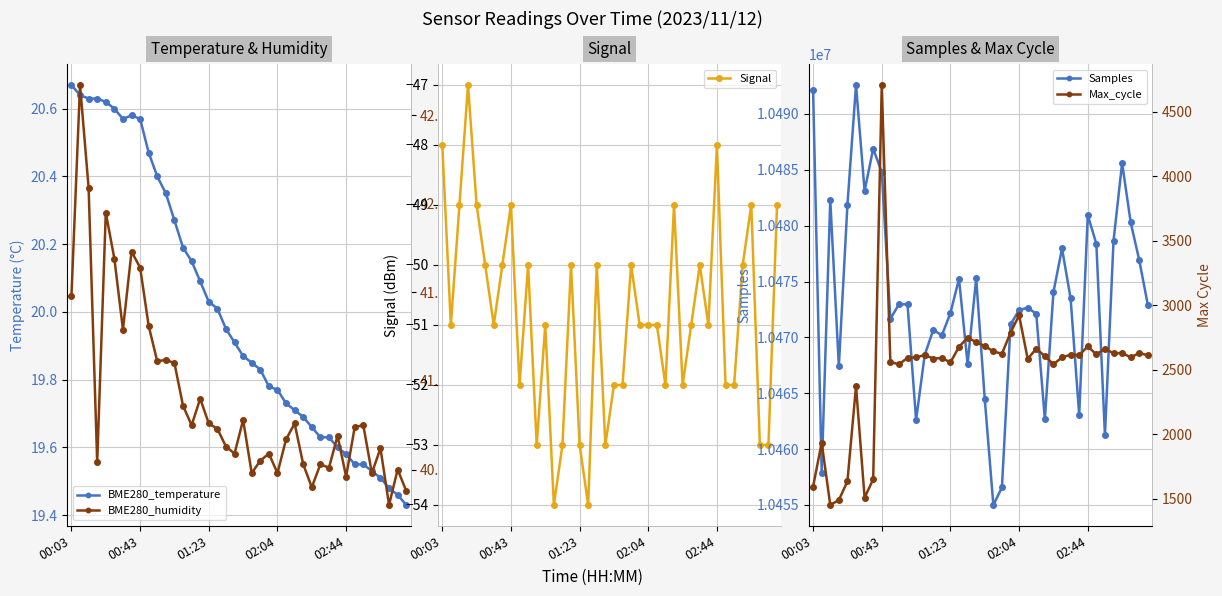

What is the highest value of the Signal series?

-47